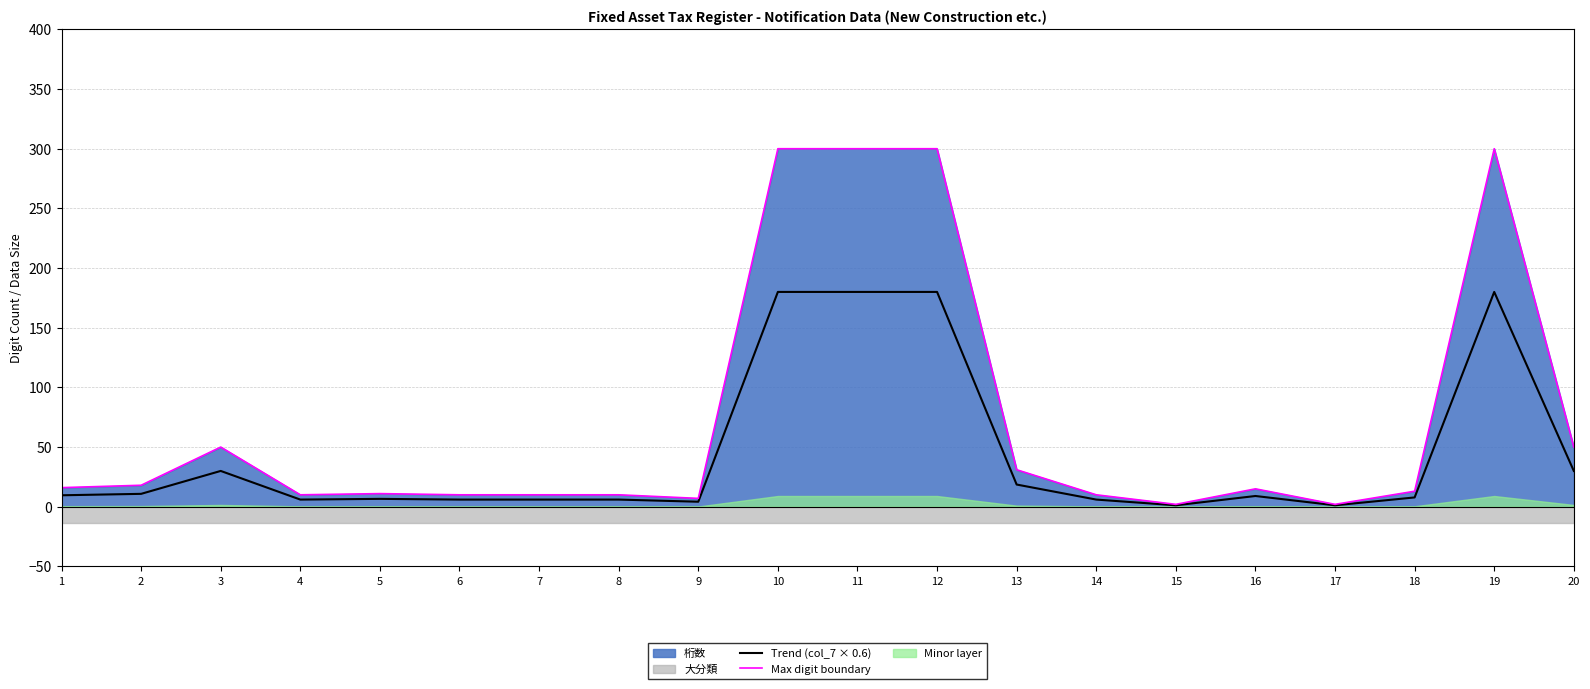

Where is the first local maximum for Max digit boundary?

3